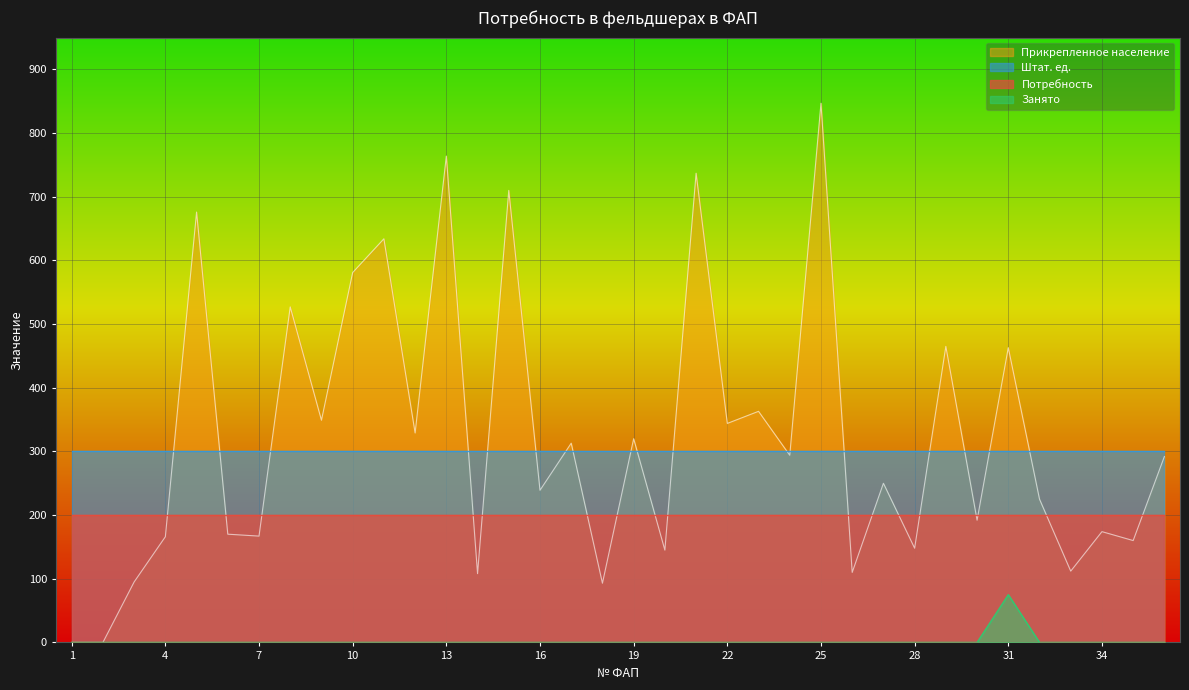

At which category is the sum across all series the highest?

25